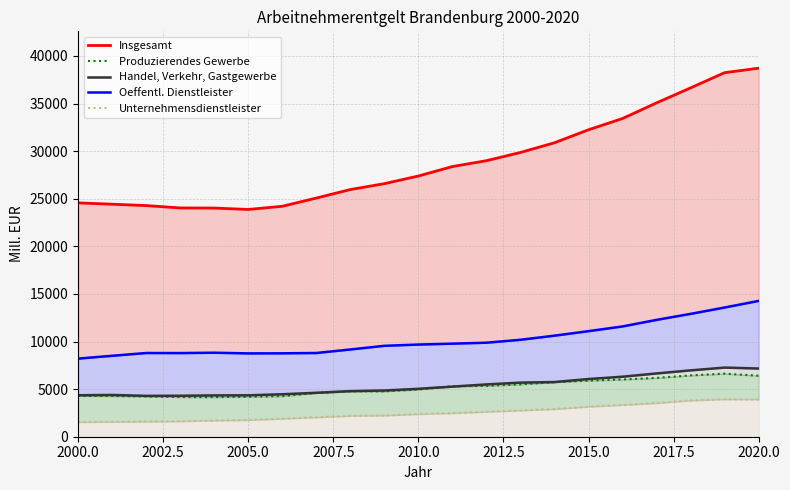

What are all the series names shown in the legend?

Insgesamt, Produzierendes Gewerbe, Handel, Verkehr, Gastgewerbe, Oeffentl. Dienstleister, Unternehmensdienstleister